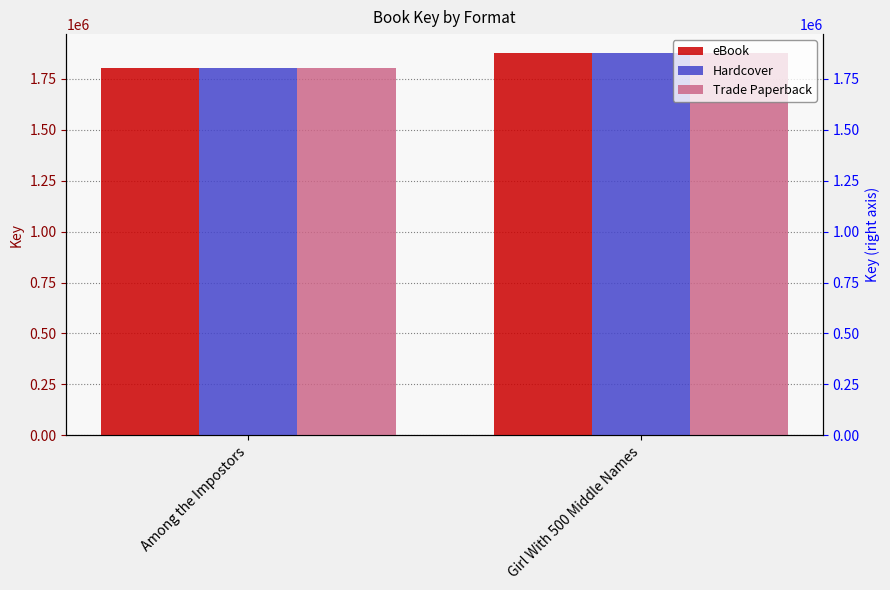

How many bars are there in total?

6